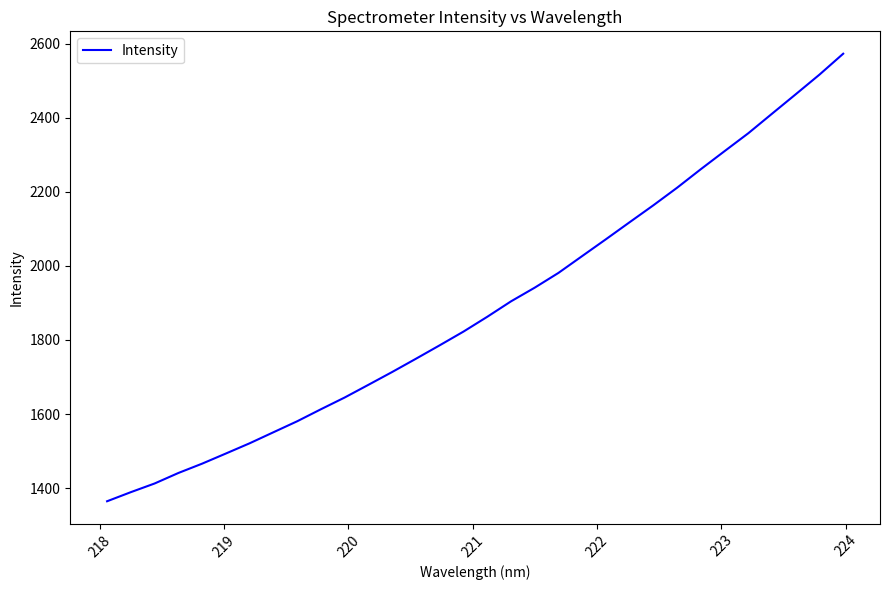

What is the maximum value shown in the chart?

2572.9